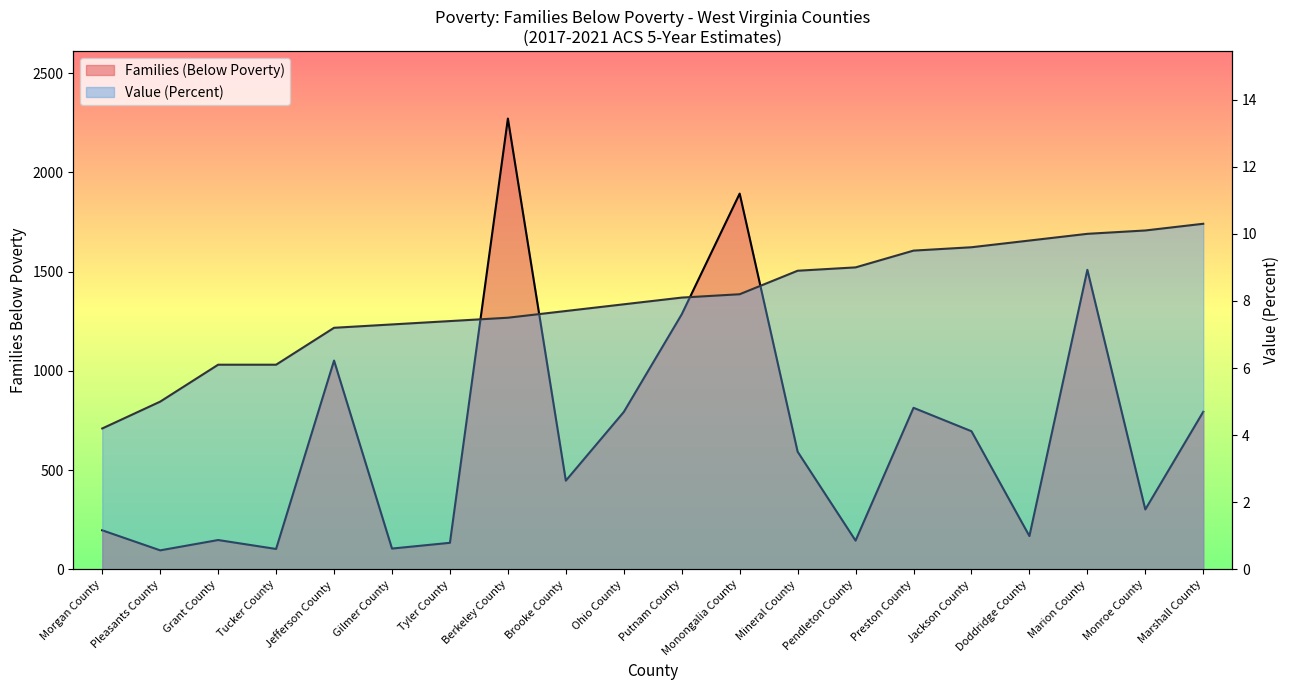

At how many categories does at least one series exceed 1130?

4